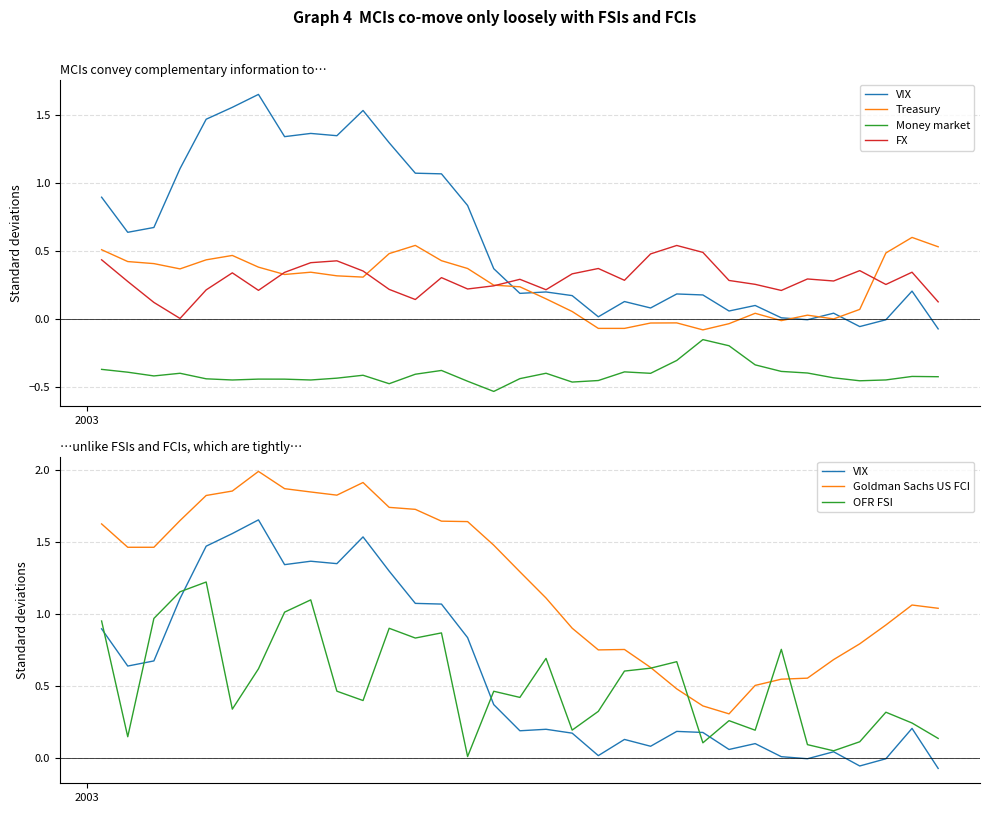

True or false: FX and Money market intersect in this chart.

False